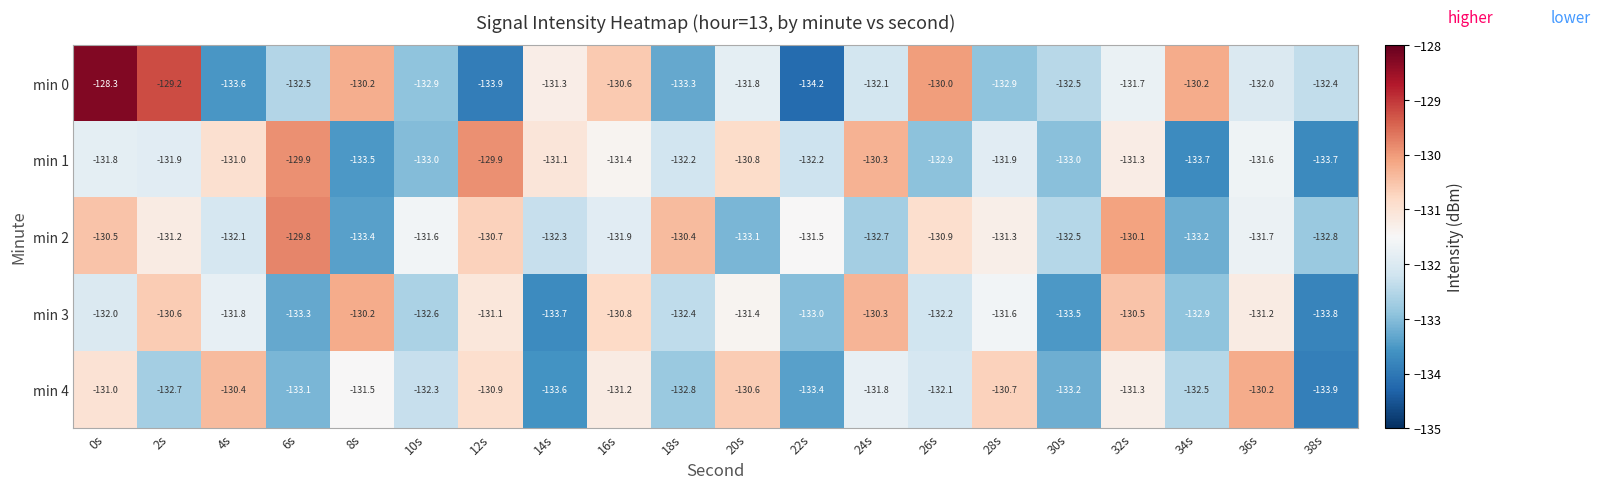

True or false: min 4 has a value of -185.8 at 16s.

False